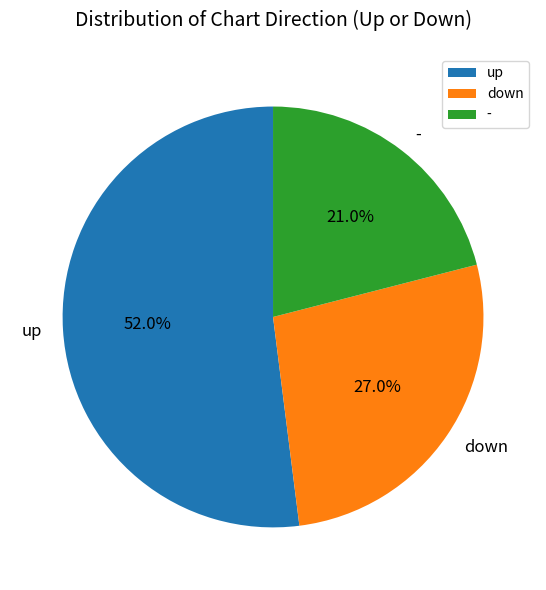

Between - and down, which is larger?

down